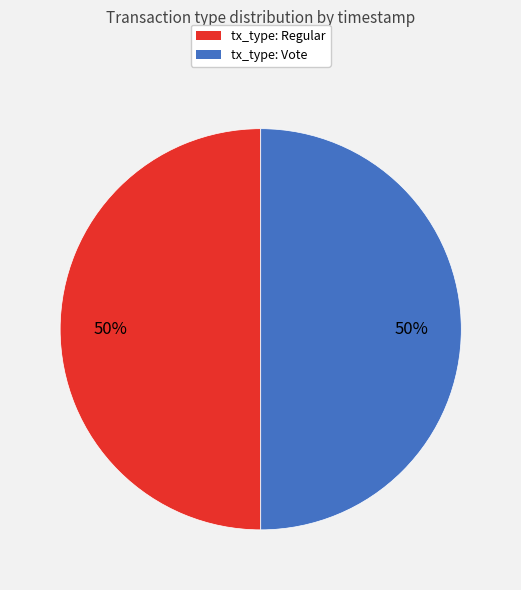

To the nearest percent, what portion does tx_type: Regular represent?

50%